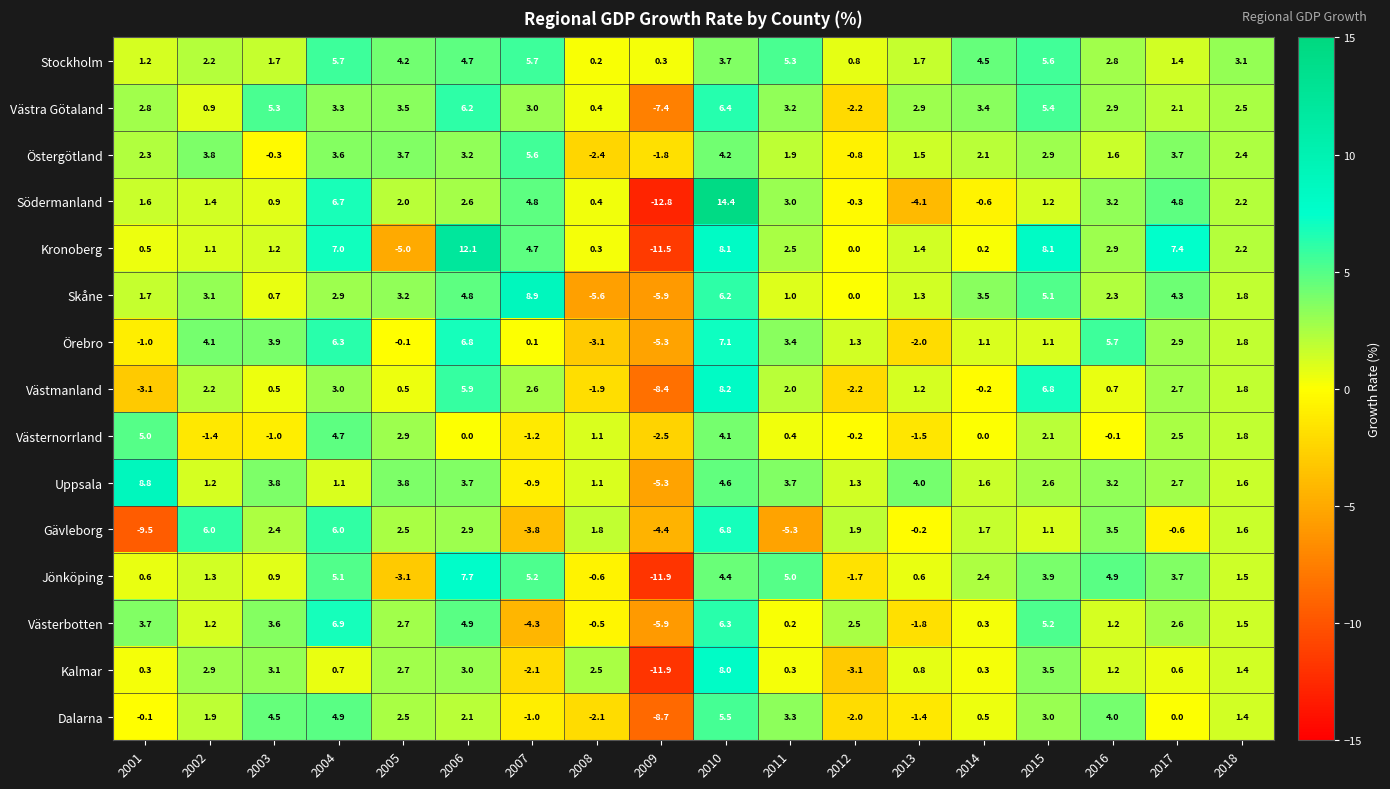

The value of Västra Götaland at 2006 is 2.4. True or false?

False